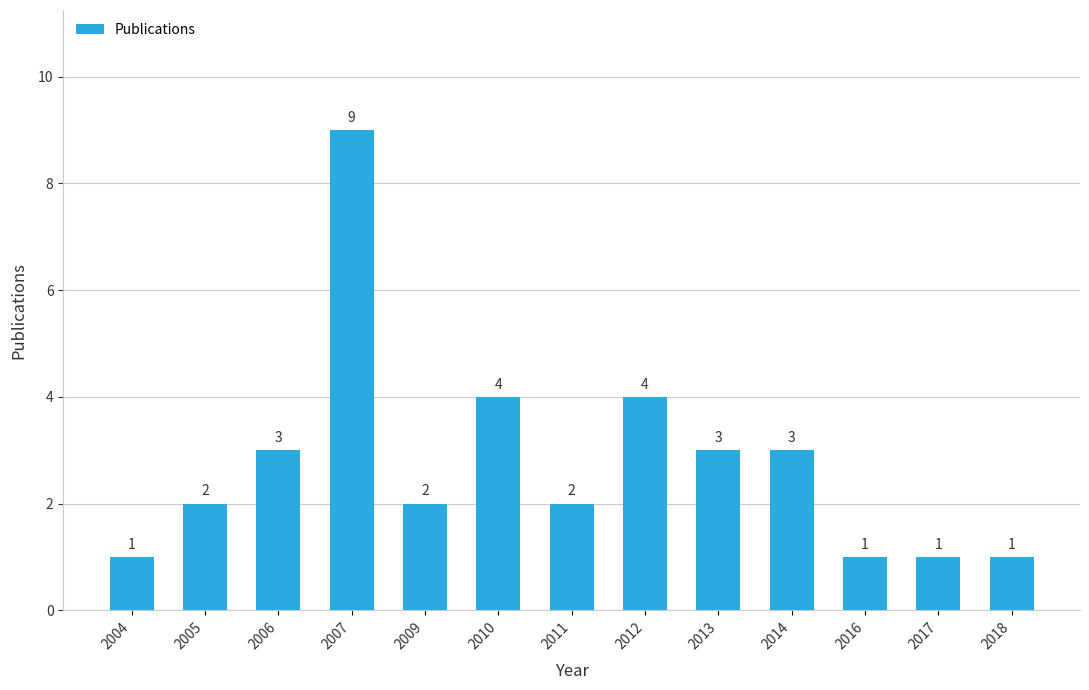

How many categories are shown in the chart?

13